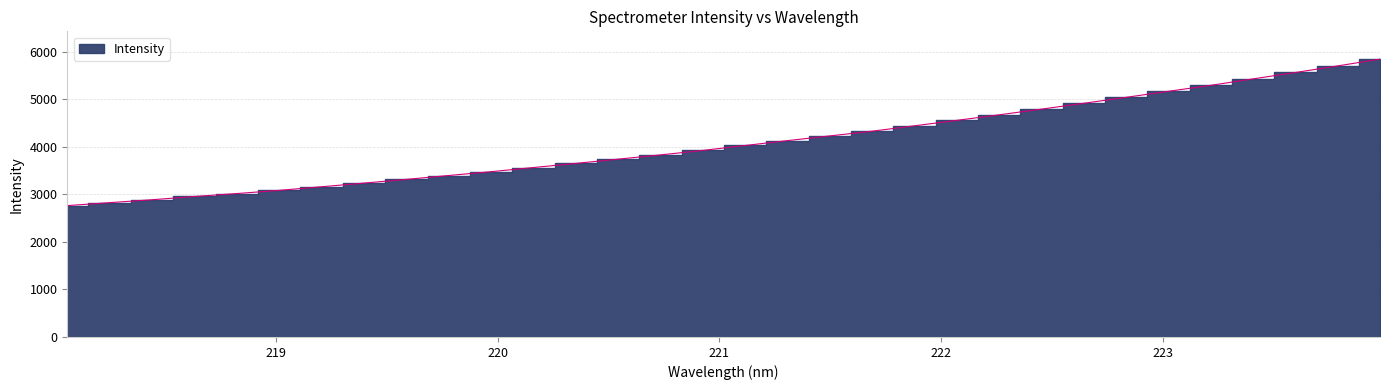

Where does the data first go above 4027?

221.1174